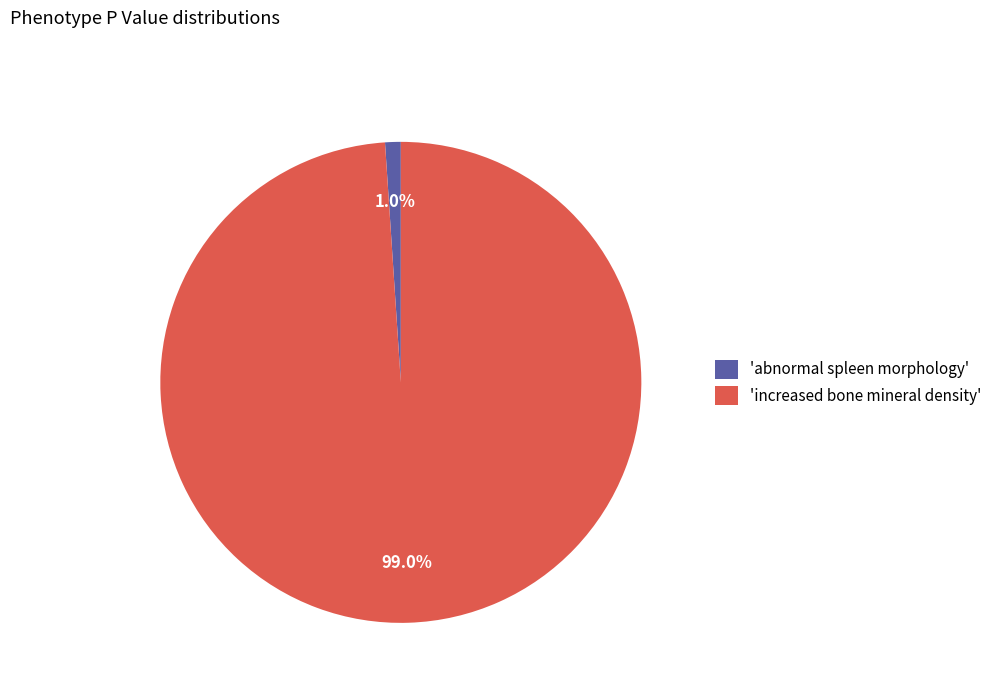

Is there any slice that represents more than half of the pie?

Yes